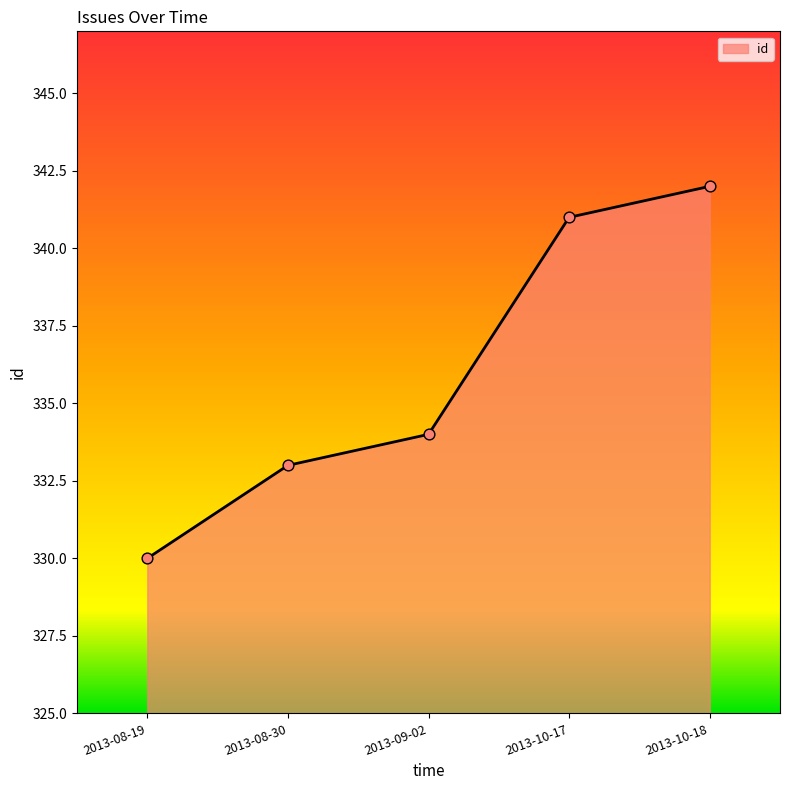

Which has a higher value, 2013-09-02 or 2013-10-17?

2013-10-17